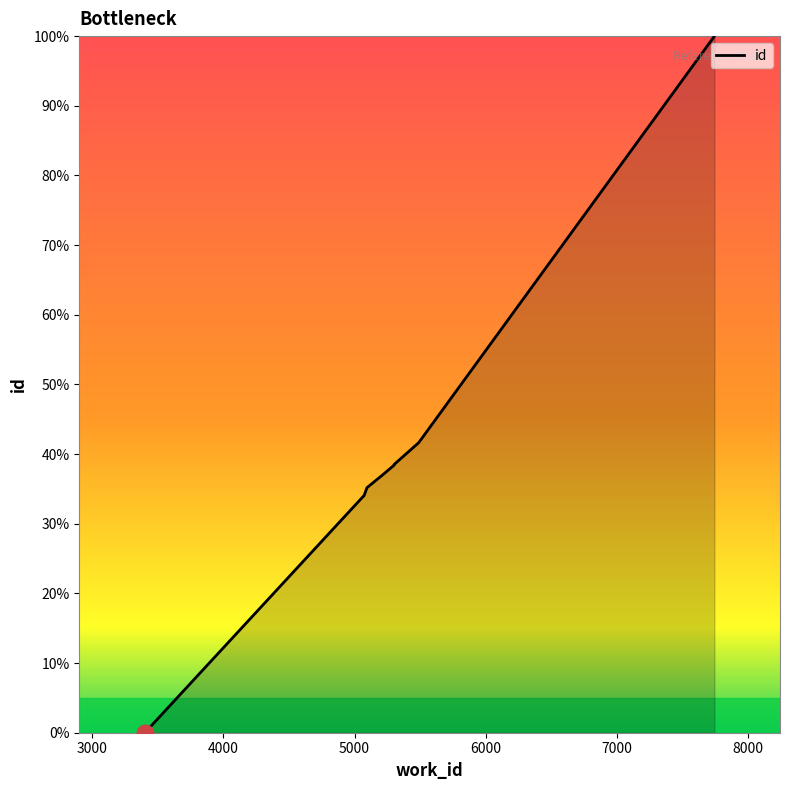

True or false: there are more than 2 points higher than both neighbors.

False